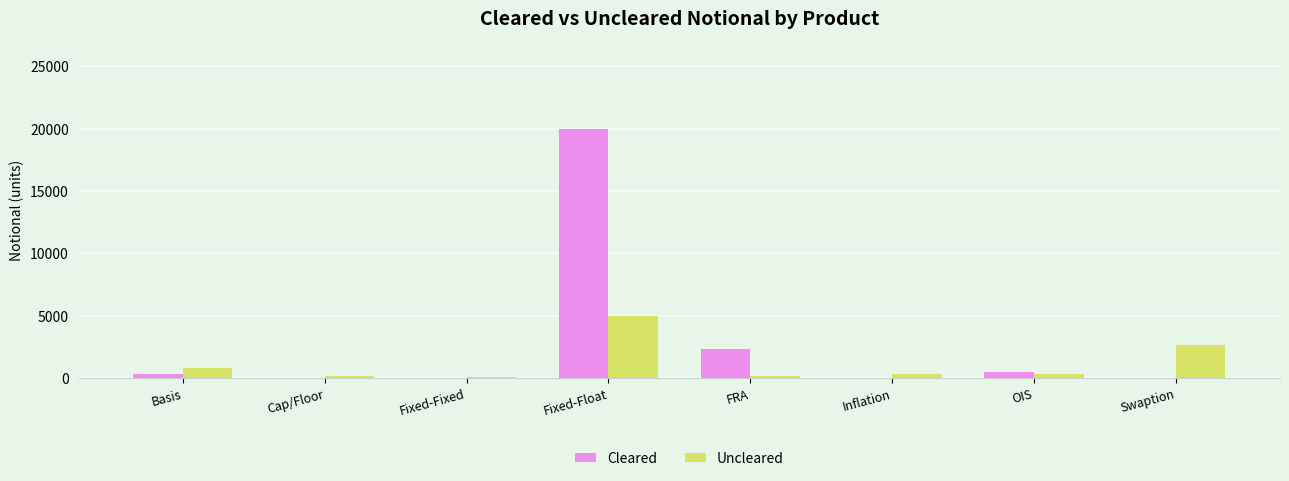

At which category is the sum across all series the highest?

Fixed-Float